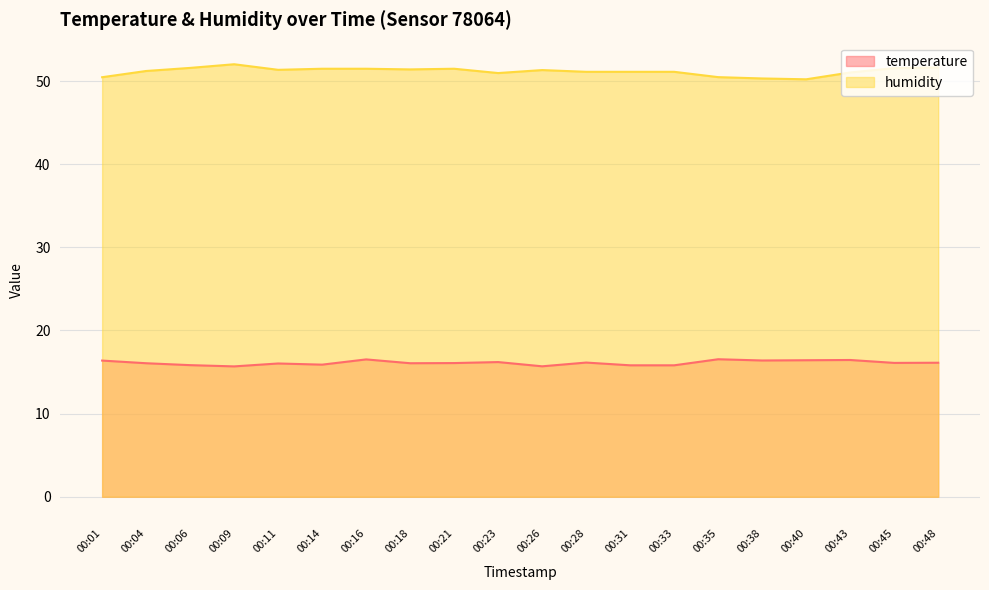

Which series has the widest spread of values?

humidity